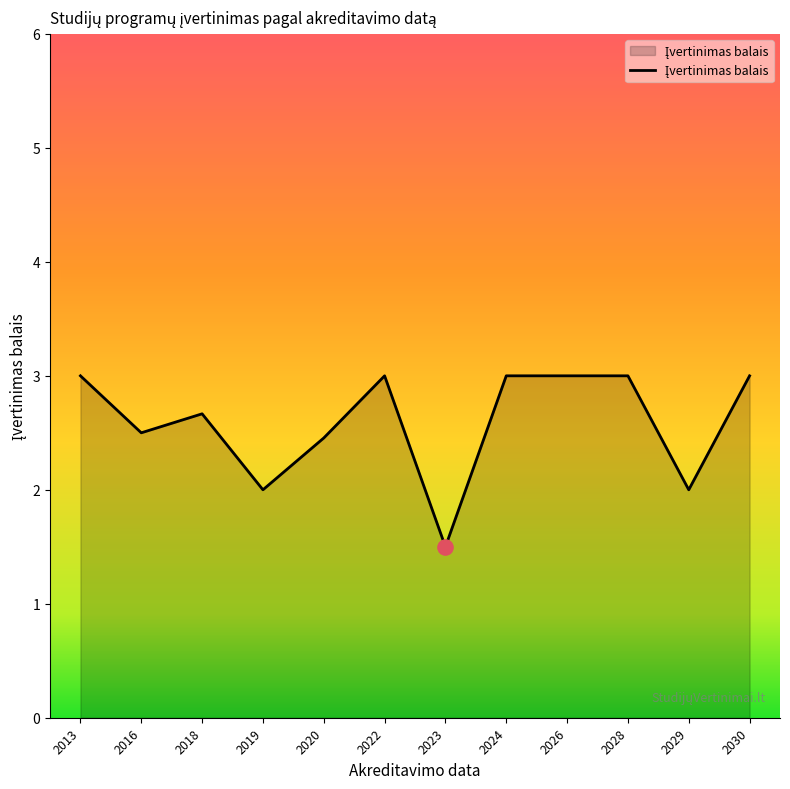

Approximately how many times larger is the value at 2013 compared to 2030?

1.0